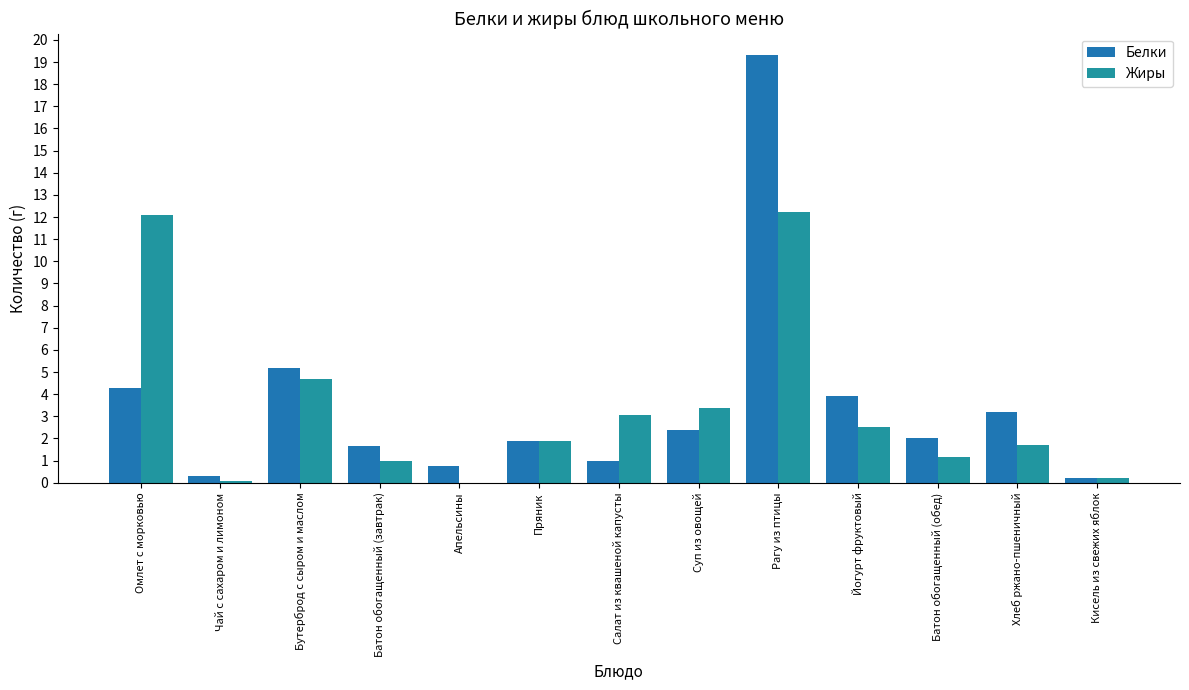

Reading right to left, transcribe all the data shown in this chart.

Белки: 0.2	3.2	2.0	3.9	19.3	2.4	1.0	1.9	0.8	1.7	5.2	0.3	4.3
Жиры: 0.2	1.7	1.2	2.5	12.2	3.4	3.1	1.9	0.0	1.0	4.7	0.1	12.1